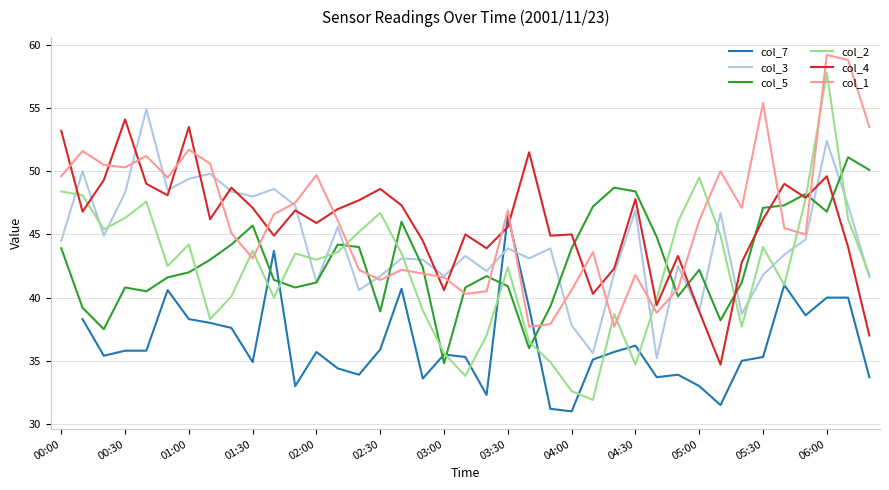

In col_3, how many points are higher than both neighbors (excluding endpoints)?

13